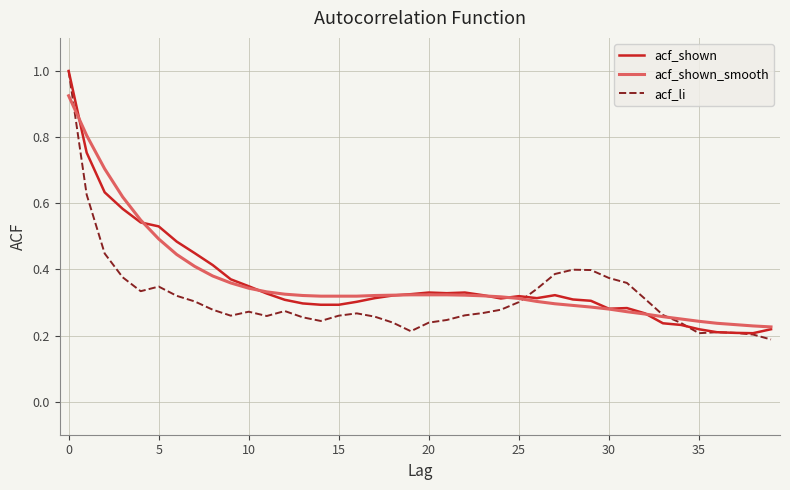

What is the maximum value shown in the chart?

1.0